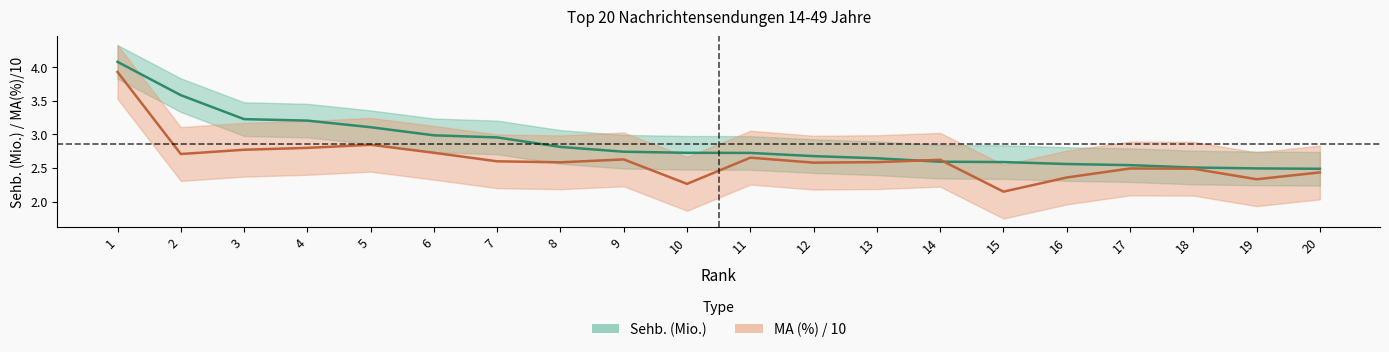

True or false: MA (%) has a value of 2.8 at 3.

True